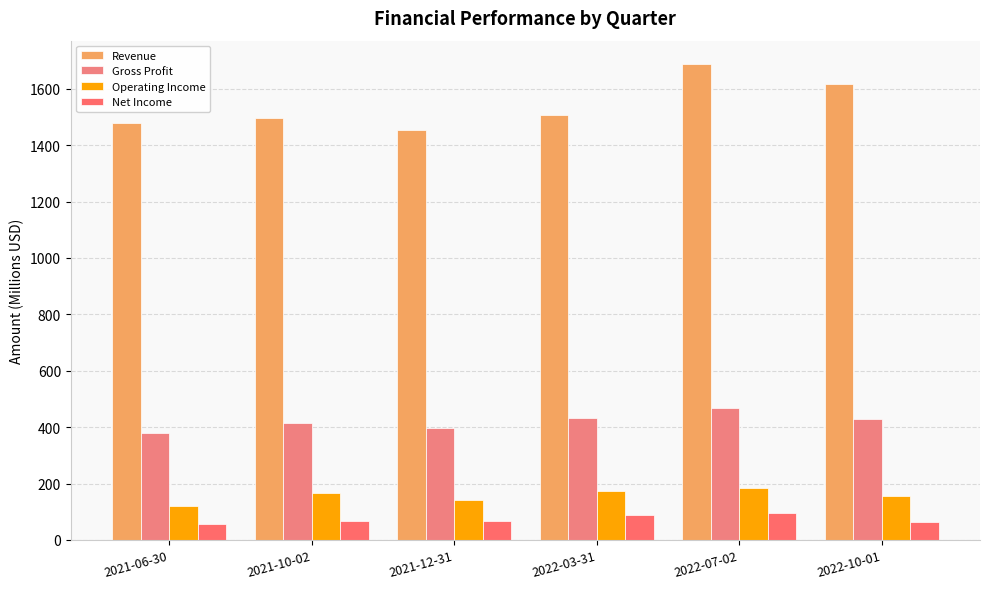

Reading left to right, extract all data points from this chart.

Revenue: 2021-06-30=1477	2021-10-02=1496	2021-12-31=1454	2022-03-31=1506	2022-07-02=1686	2022-10-01=1618
Gross Profit: 2021-06-30=381	2021-10-02=416	2021-12-31=396	2022-03-31=434	2022-07-02=467	2022-10-01=430
Operating Income: 2021-06-30=121	2021-10-02=167	2021-12-31=141	2022-03-31=172	2022-07-02=186	2022-10-01=155
Net Income: 2021-06-30=58	2021-10-02=68	2021-12-31=67	2022-03-31=87	2022-07-02=94	2022-10-01=63